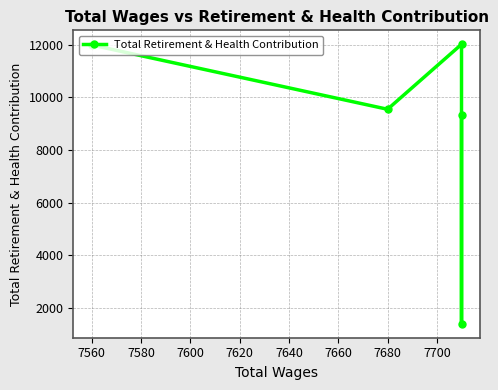

What is the greatest value displayed?

12010